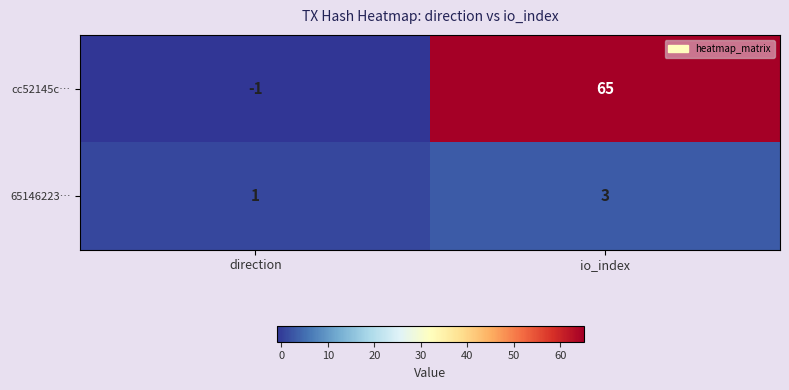

At which label is cc52145c… closest to 32?

direction